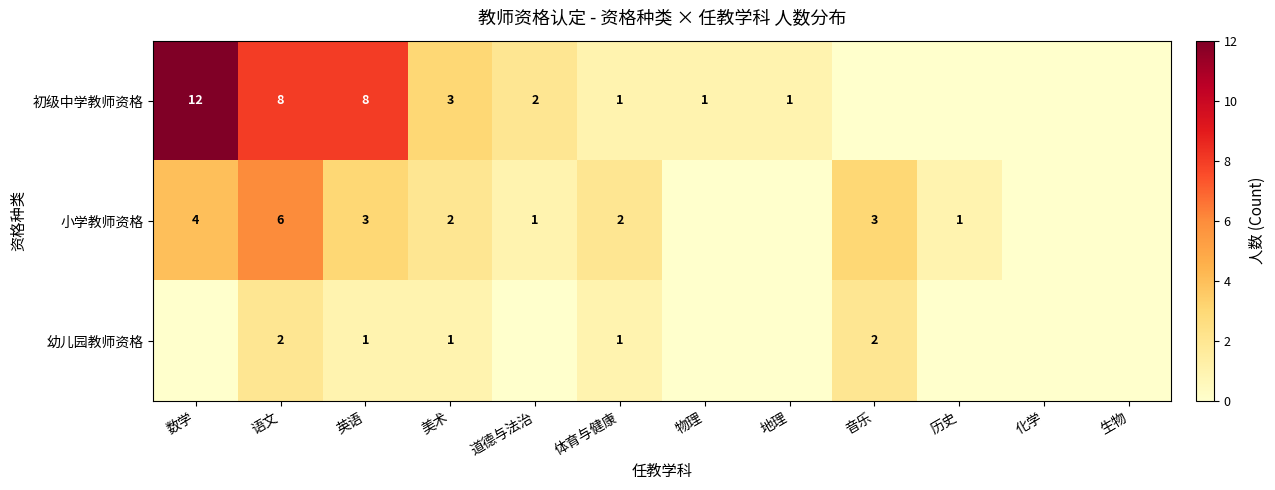

True or false: 幼儿园教师资格 has a value of 3 at 语文.

False